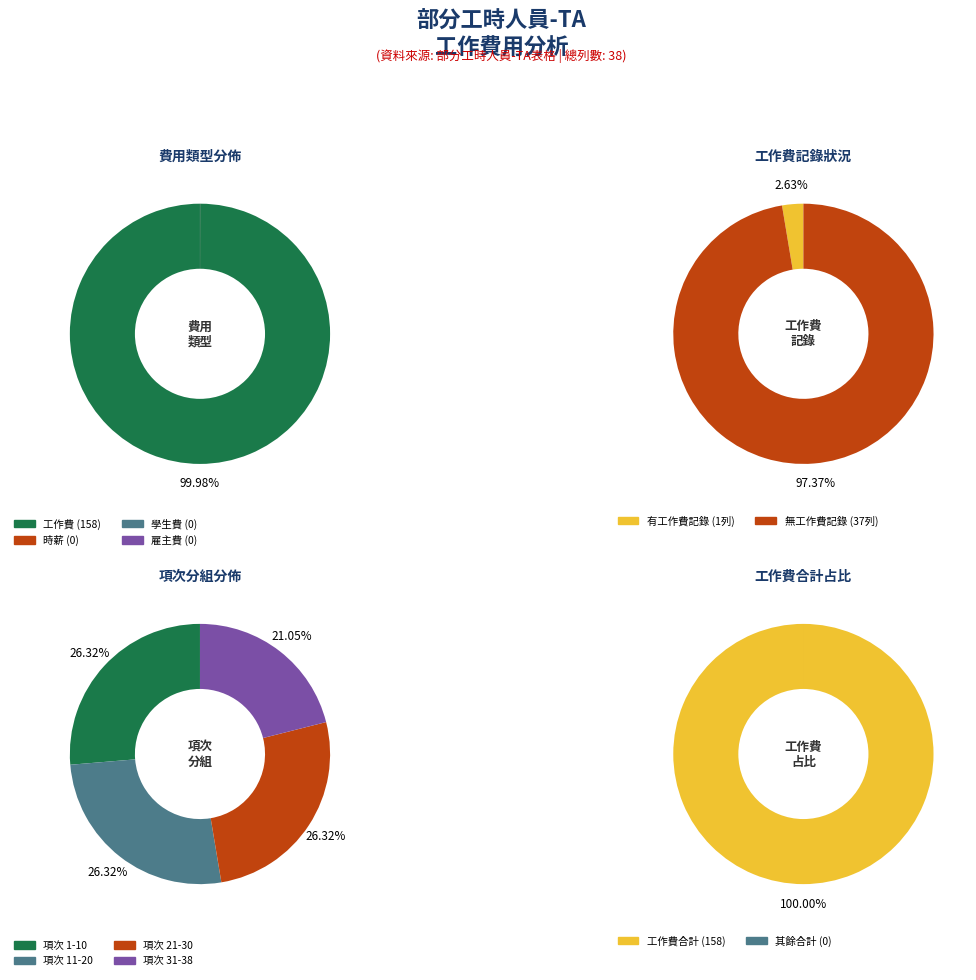

Is there a majority slice in this chart?

Yes